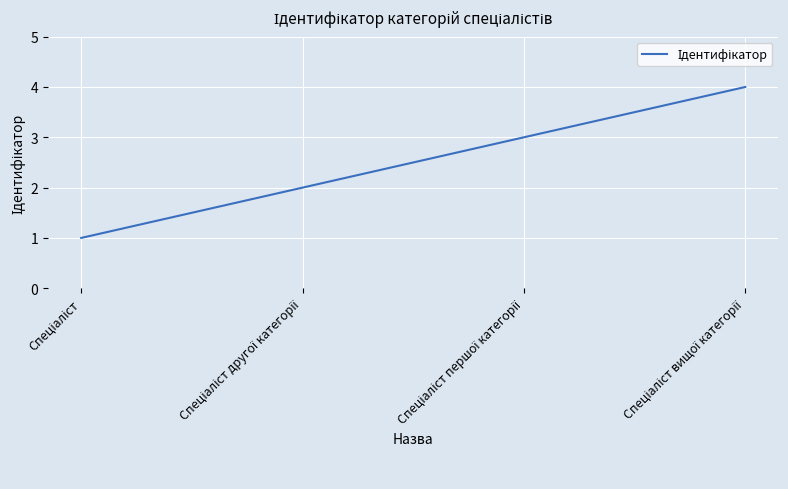

True or false: there are more than 0 points higher than both neighbors.

False